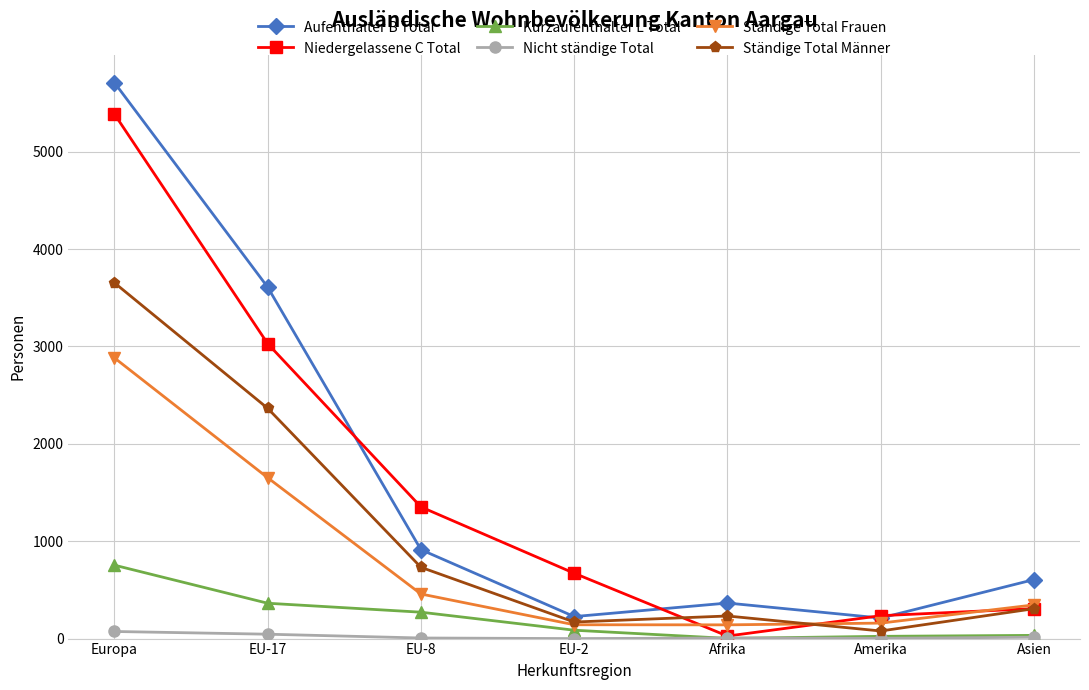

What is the highest value of the Nicht ständige Total series?

73